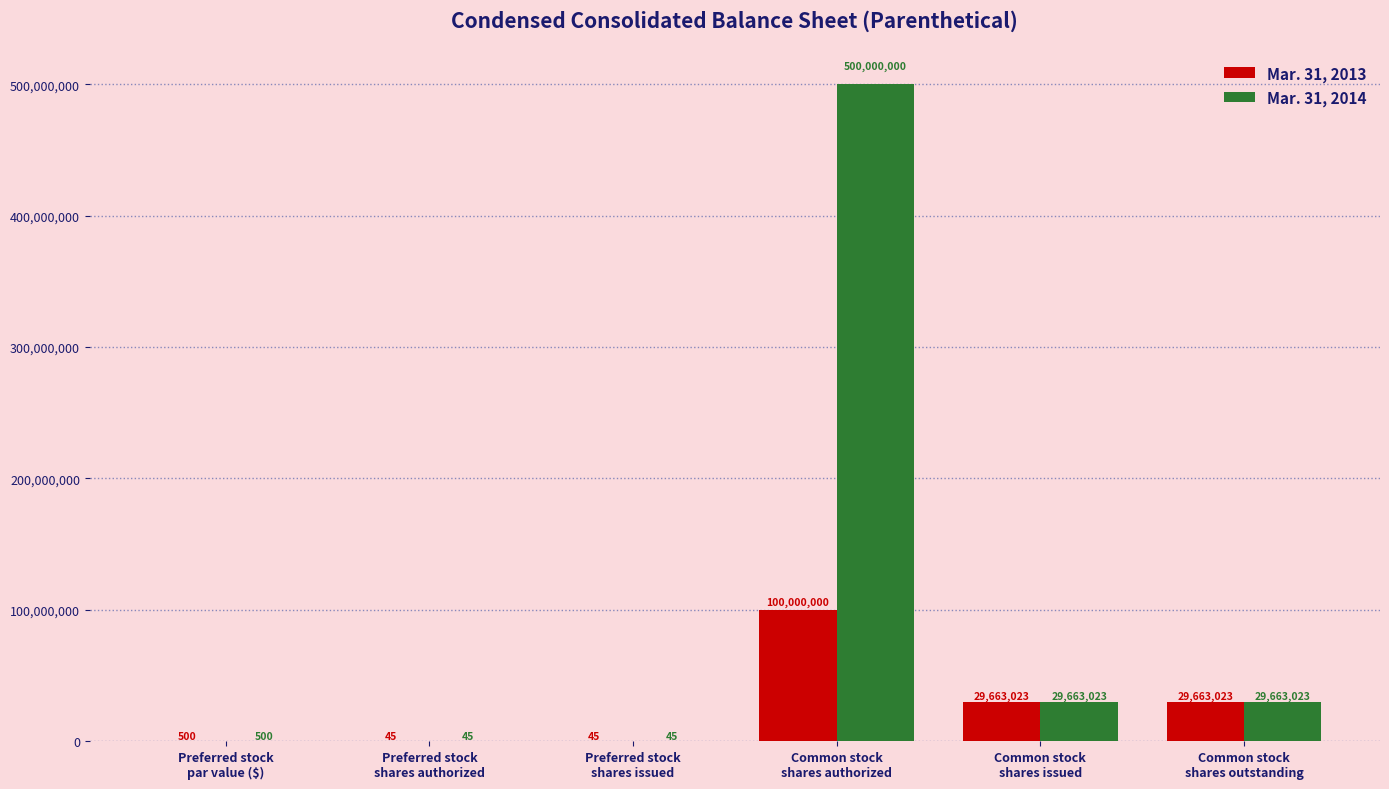

Is it true that Mar. 31, 2013 equals 29663023 at Common stock
shares issued?

True